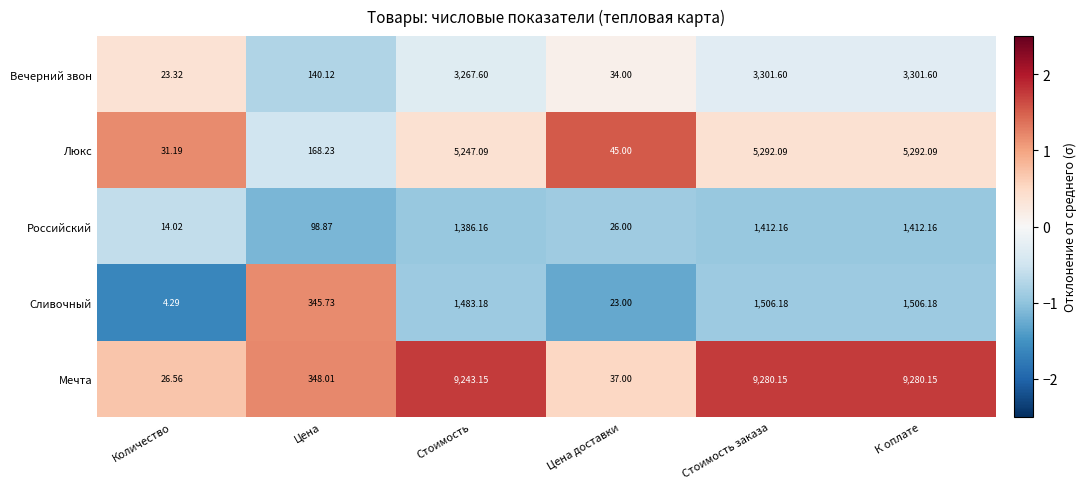

Is the value of Мечта at Цена доставки greater than the value of Вечерний звон at Цена?

No